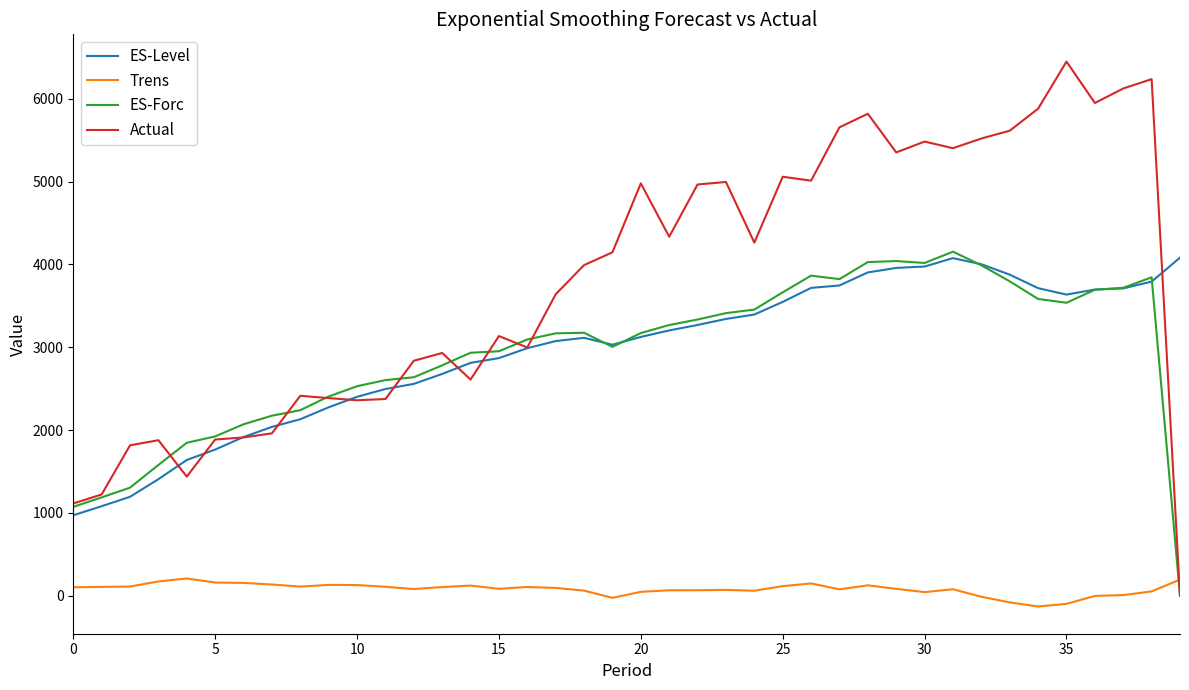

Which series has the largest range (max minus min)?

Actual